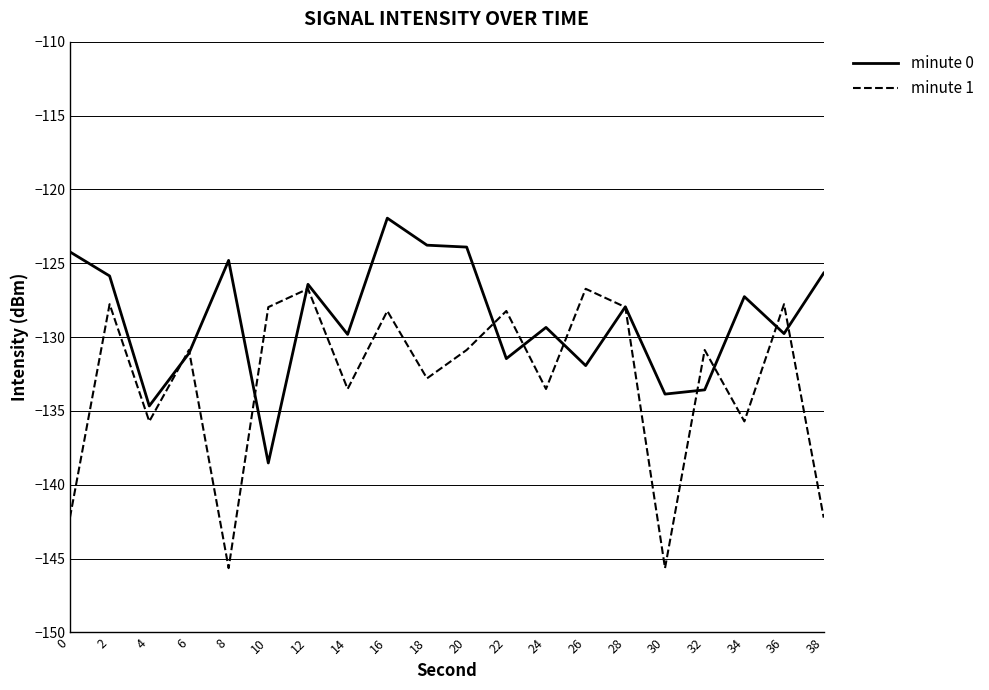

The minute 0 series shows -228.3 at 6. True or false?

False